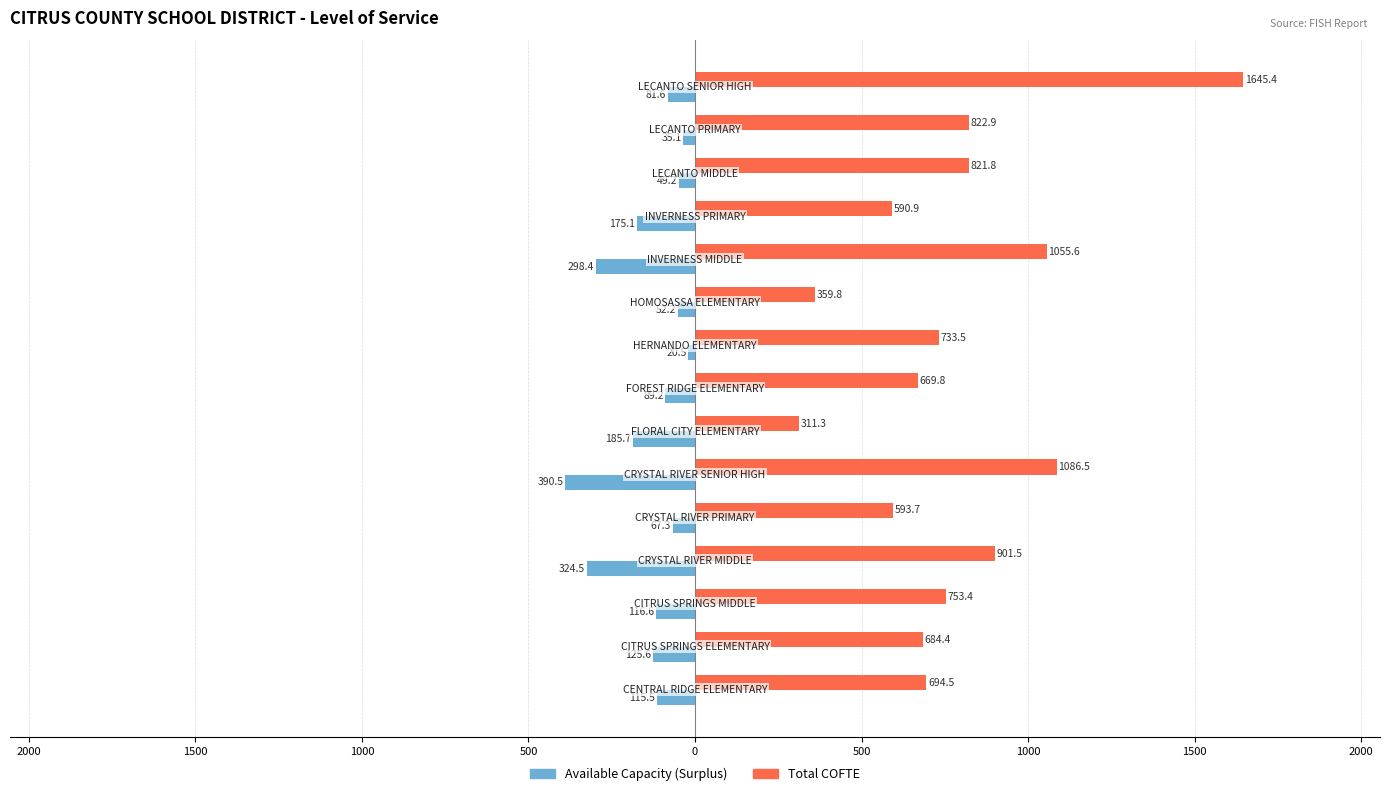

What are all the series names shown in the legend?

Available Capacity (Surplus), Total COFTE